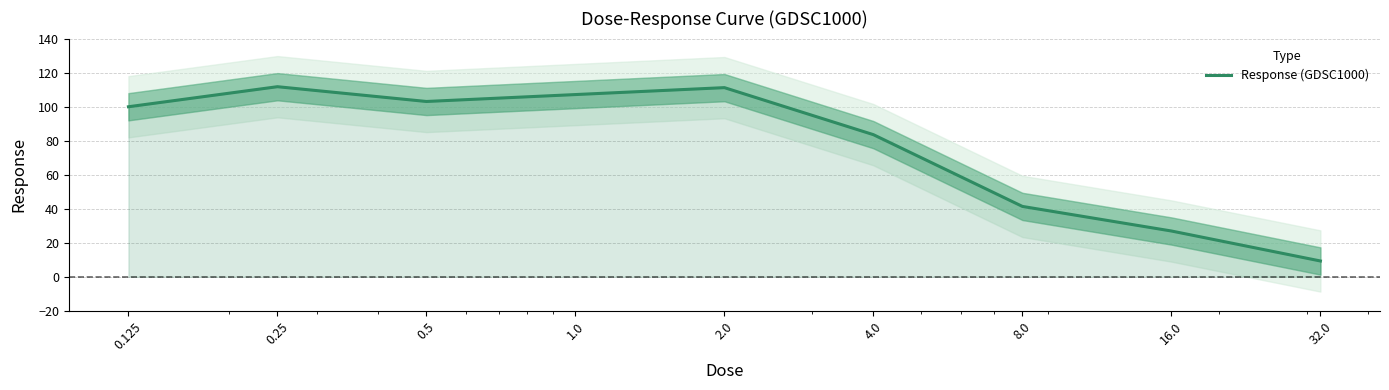

Rank the categories by value from highest to lowest.

0.25, 2.0, 1.0, 0.5, 0.125, 4.0, 8.0, 16.0, 32.0